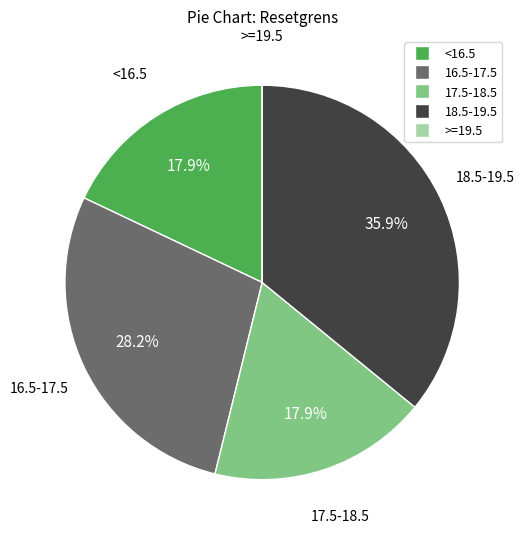

Is there any slice that represents more than half of the pie?

No